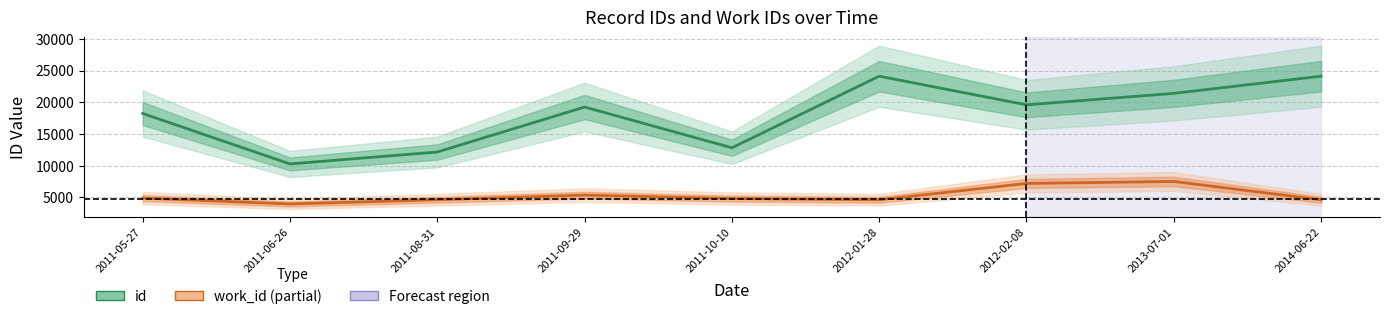

Which has a higher value, 2013-07-01 or 2012-02-08?

2013-07-01